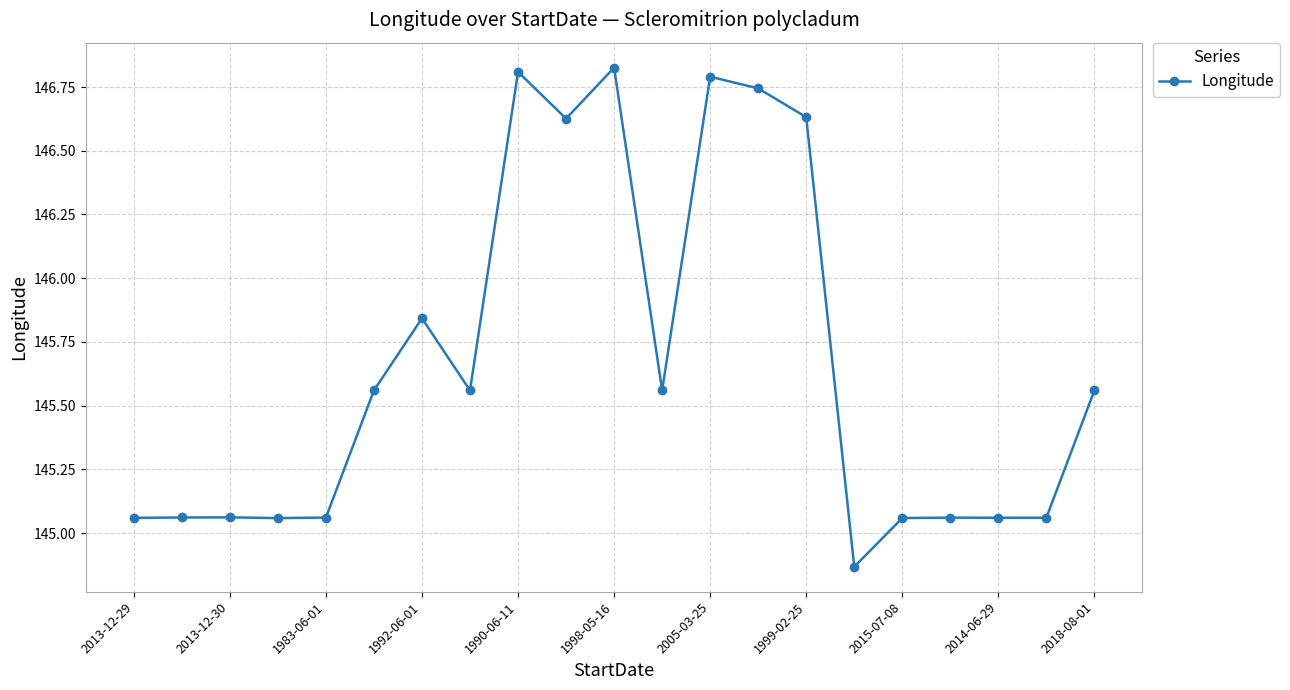

True or false: the data has more than 0 interior local peaks.

True